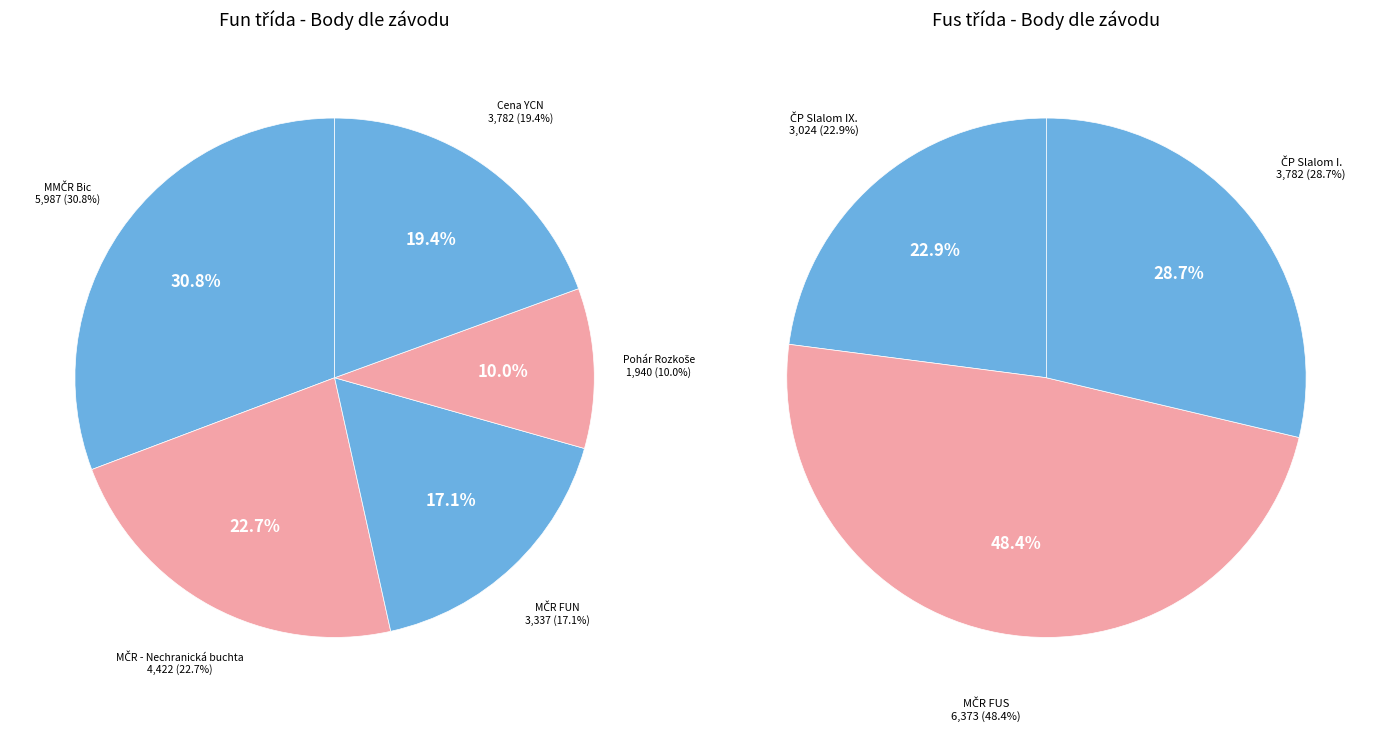

Rank the categories by value from lowest to highest.

Pohár Rozkoše, ČP Slalom IX., MČR FUN, Cena YCN, ČP Slalom I., MČR - Nechranická buchta, MMČR Bic, MČR FUS